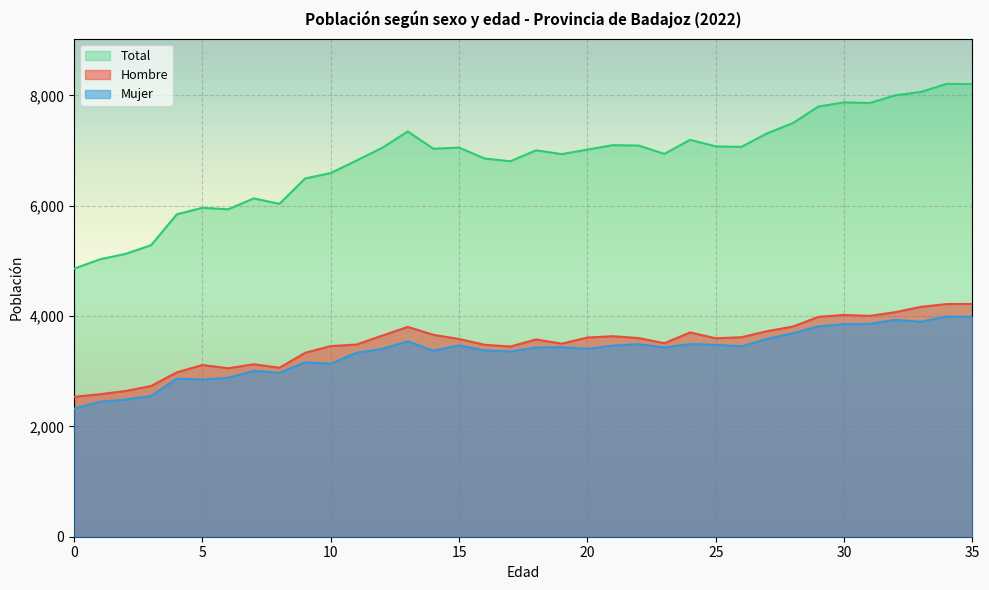

True or false: Hombre has more than 0 interior local peaks.

True